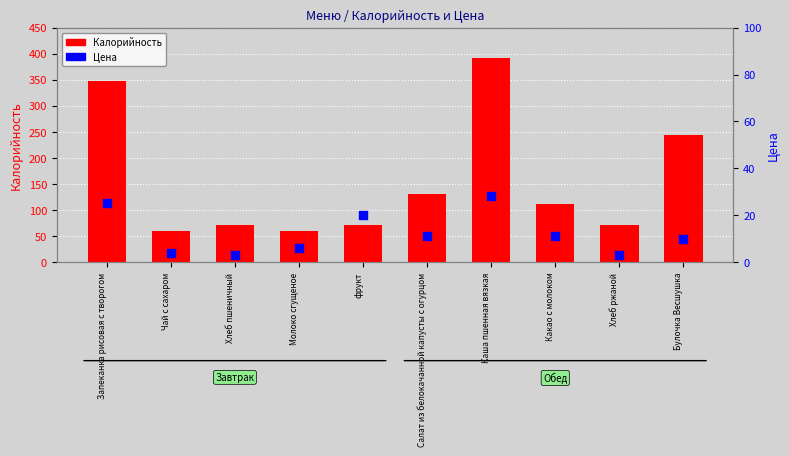

At which category is the sum across all series the highest?

Каша пшенная вязкая